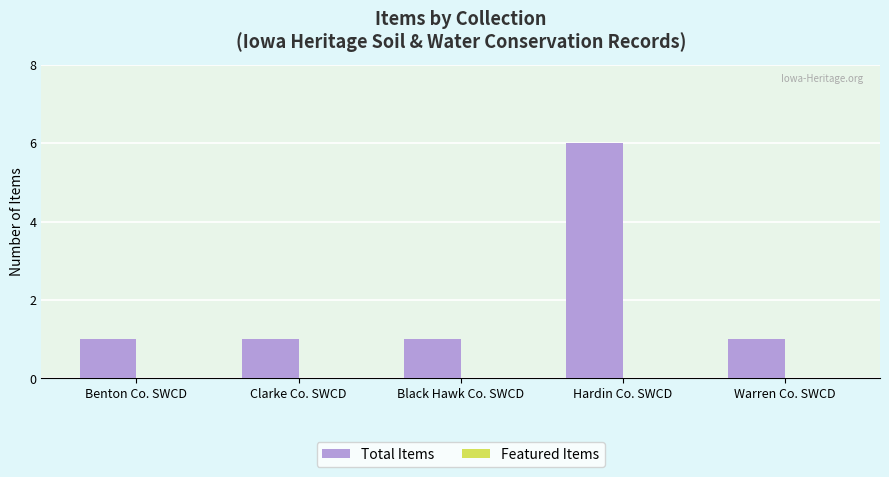

What is the difference between the values at Hardin Co. SWCD and Black Hawk Co. SWCD?

5